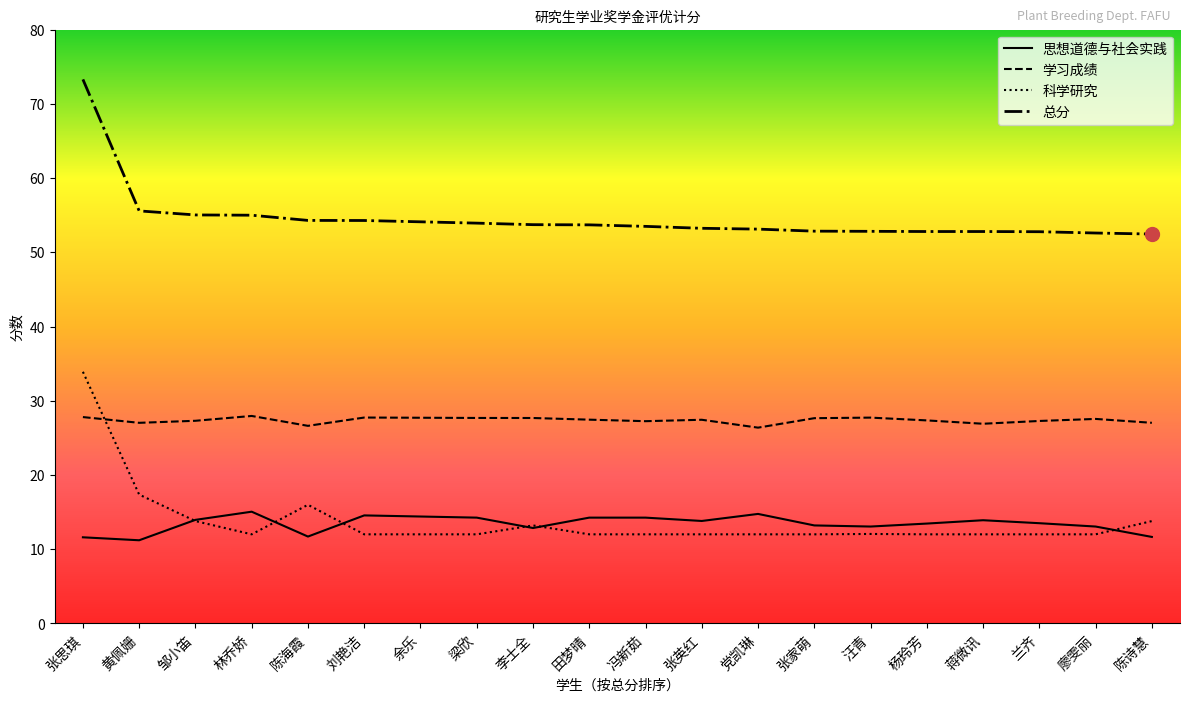

What is the difference between the second highest and second lowest values in the 学习成绩 series?

1.2